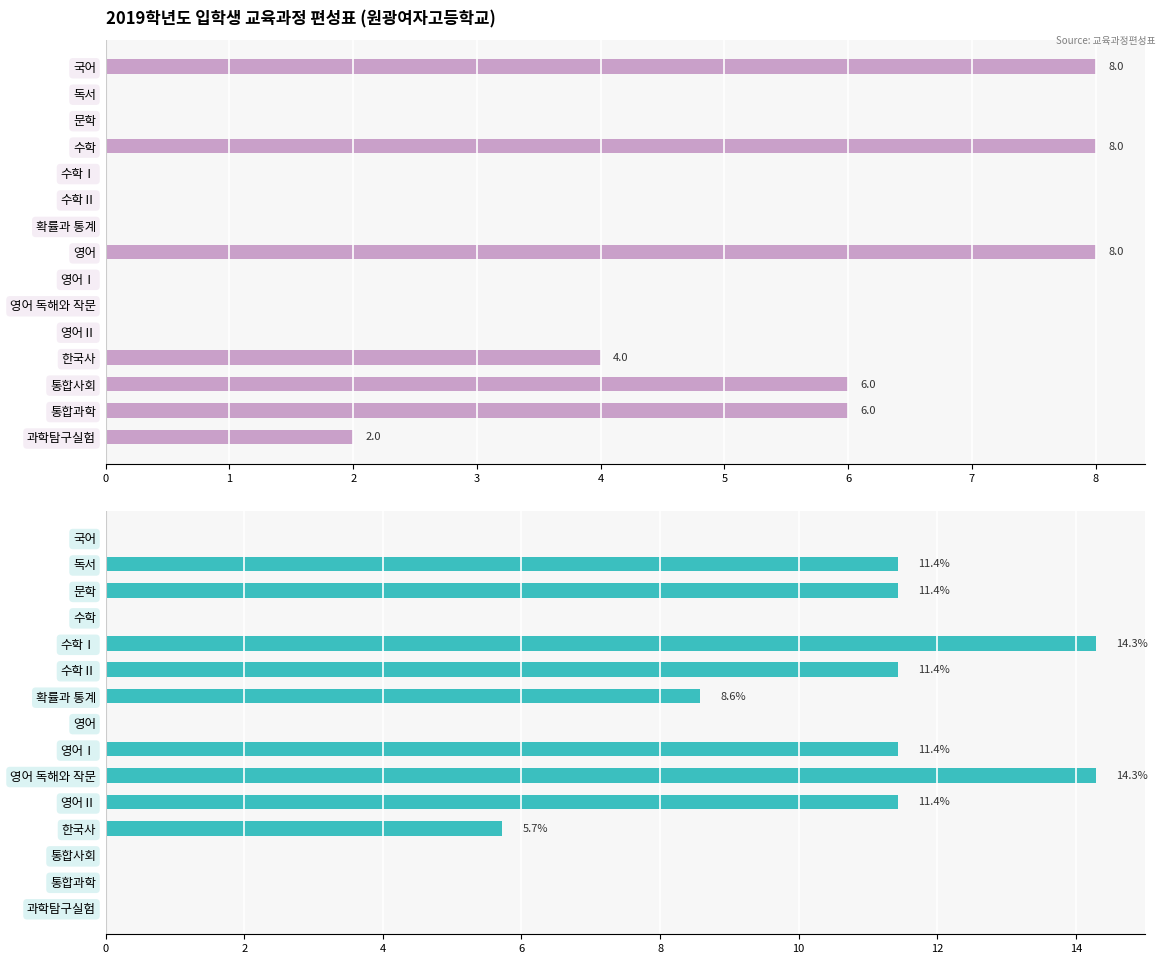

Does the chart contain stacked bars?

No